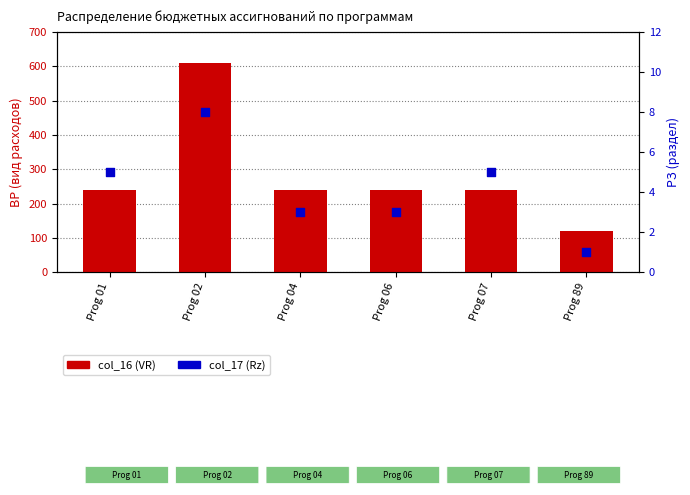

At how many categories does at least one series exceed 332?

1